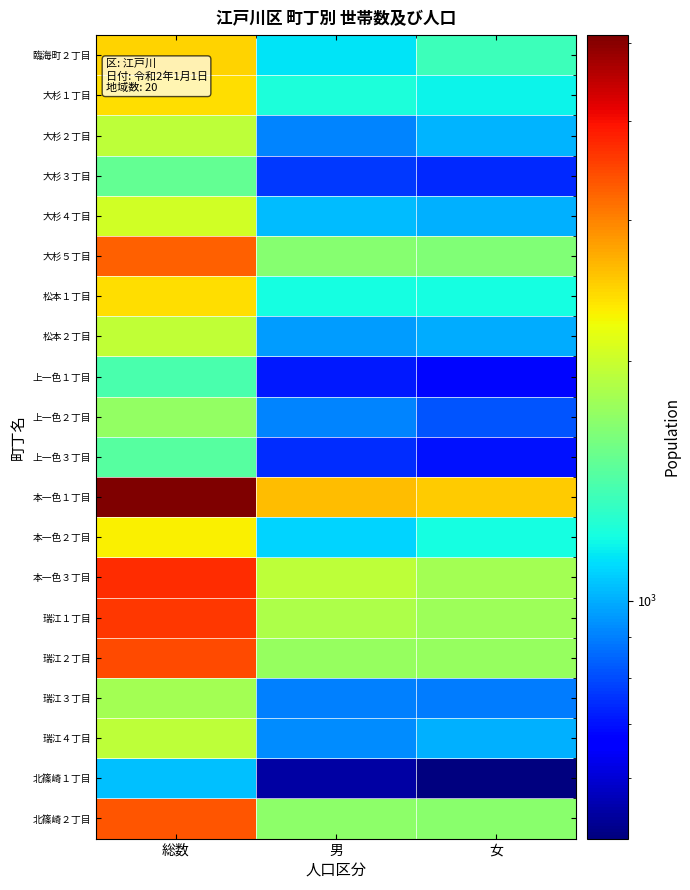

What is the greatest value displayed?

5122